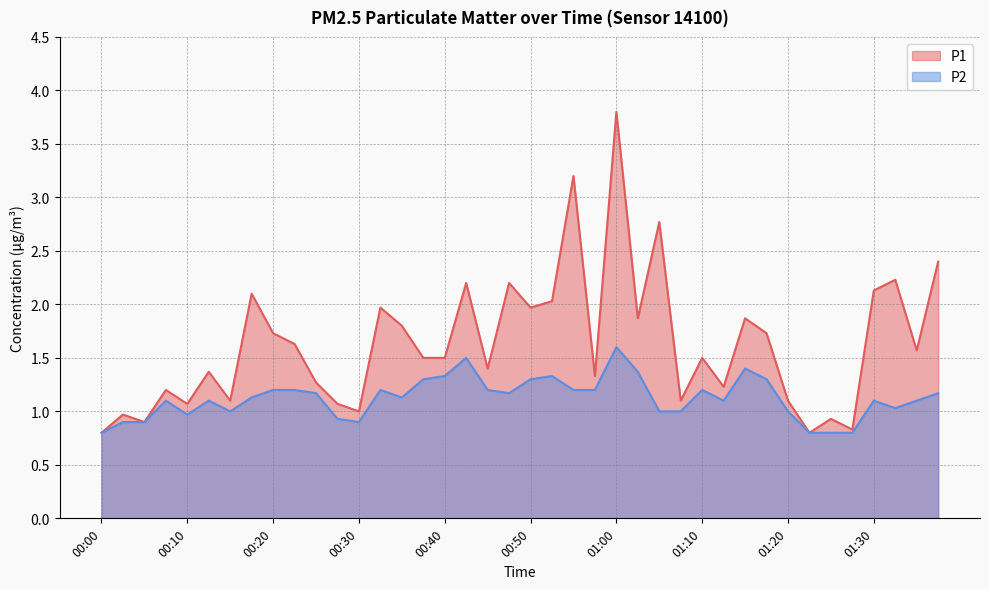

Reading right to left, what are all the values shown in this chart?

P1: 01:38=2.4	01:36=1.6	01:33=2.2	01:30=2.1	01:28=0.8	01:26=0.9	01:23=0.8	01:20=1.1	01:17=1.7	01:15=1.9	01:12=1.2	01:10=1.5	01:07=1.1	01:05=2.8	01:02=1.9	01:00=3.8	00:57=1.3	00:55=3.2	00:53=2.0	00:50=2.0	00:48=2.2	00:45=1.4	00:42=2.2	00:40=1.5	00:37=1.5	00:35=1.8	00:32=2.0	00:30=1.0	00:27=1.1	00:25=1.3	00:23=1.6	00:20=1.7	00:18=2.1	00:15=1.1	00:13=1.4	00:10=1.1	00:08=1.2	00:05=0.9	00:03=1.0	00:00=0.8
P2: 01:38=1.2	01:36=1.1	01:33=1.0	01:30=1.1	01:28=0.8	01:26=0.8	01:23=0.8	01:20=1.0	01:17=1.3	01:15=1.4	01:12=1.1	01:10=1.2	01:07=1.0	01:05=1.0	01:02=1.4	01:00=1.6	00:57=1.2	00:55=1.2	00:53=1.3	00:50=1.3	00:48=1.2	00:45=1.2	00:42=1.5	00:40=1.3	00:37=1.3	00:35=1.1	00:32=1.2	00:30=0.9	00:27=0.9	00:25=1.2	00:23=1.2	00:20=1.2	00:18=1.1	00:15=1.0	00:13=1.1	00:10=1.0	00:08=1.1	00:05=0.9	00:03=0.9	00:00=0.8